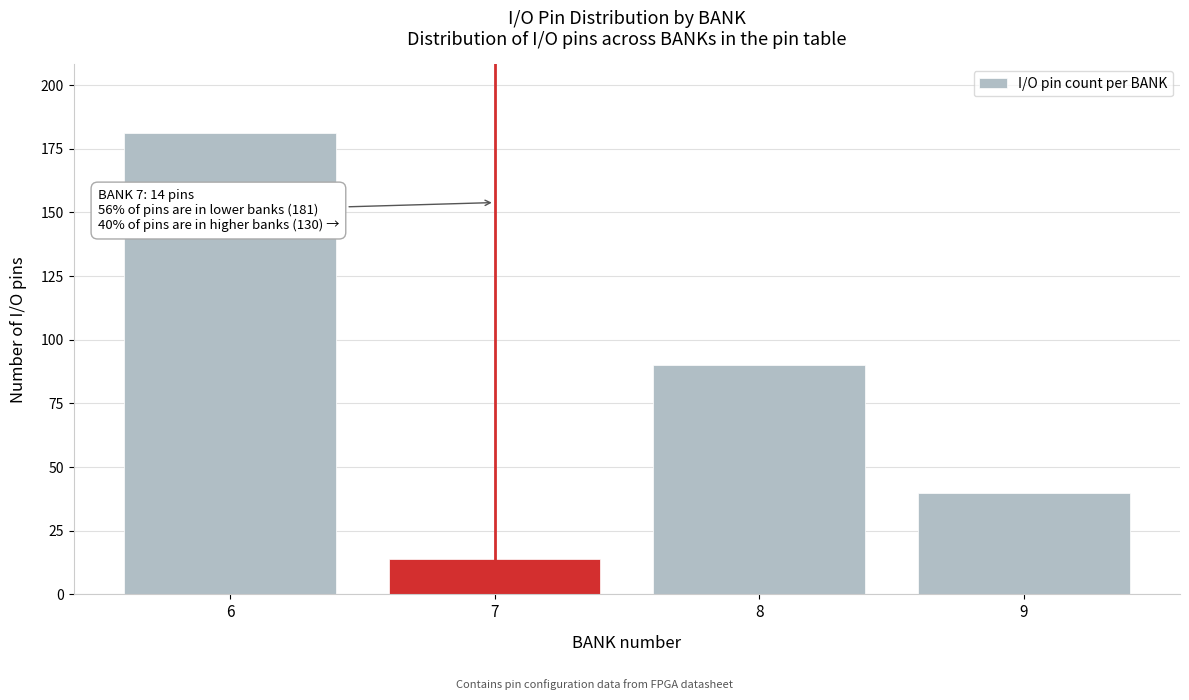

Reading left to right, list all the values displayed in this chart.

181	14	90	40